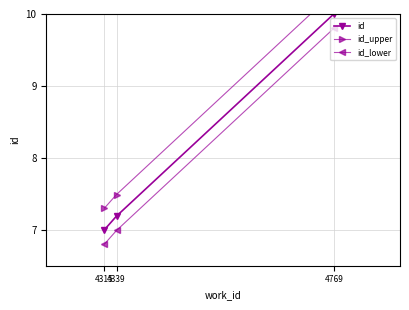

Does the chart display data point markers on the line(s)?

Yes